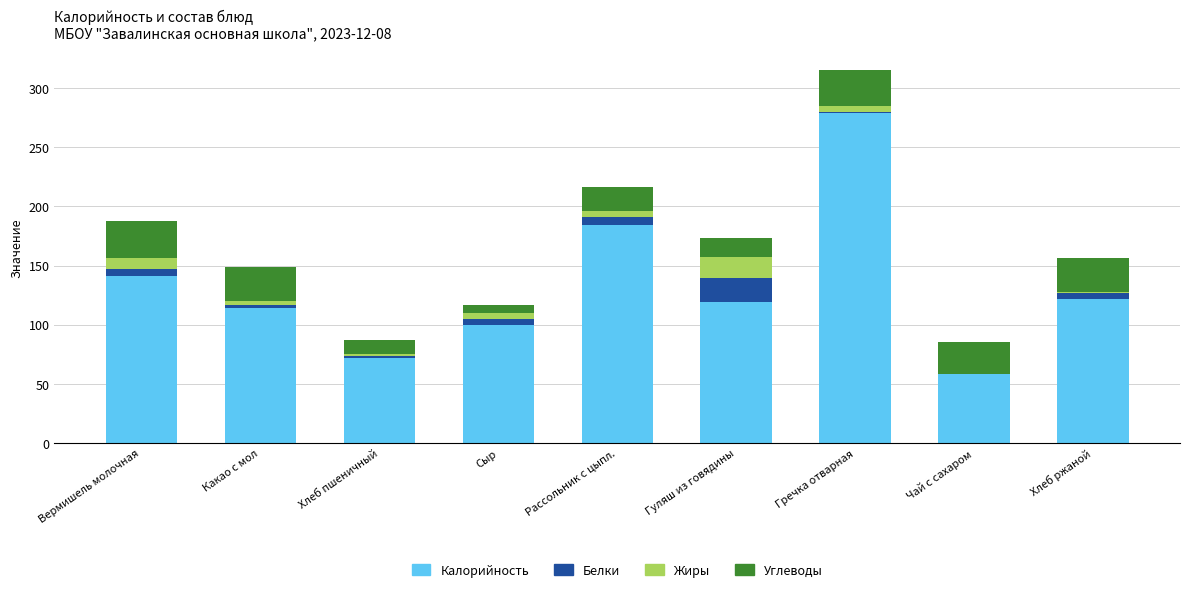

Which category has the highest value in the Калорийность series?

Гречка отварная